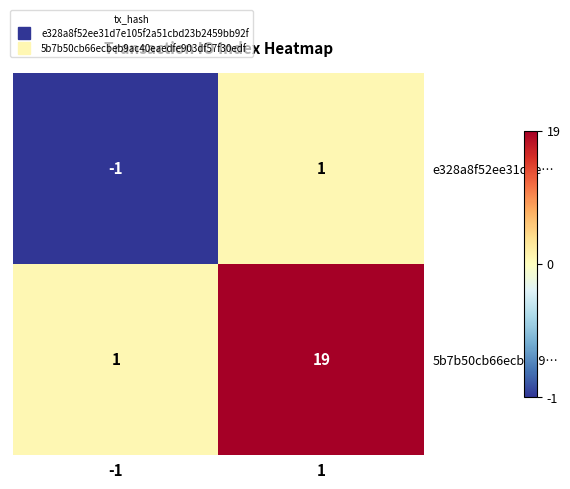

What is the minimum value shown in the chart?

-1